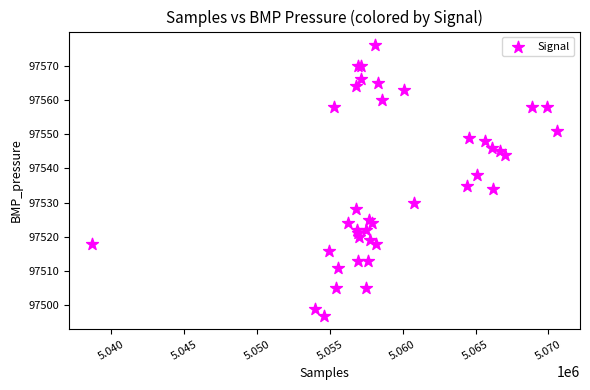

What Y value in the scatter plot is closest to 97536?

97535